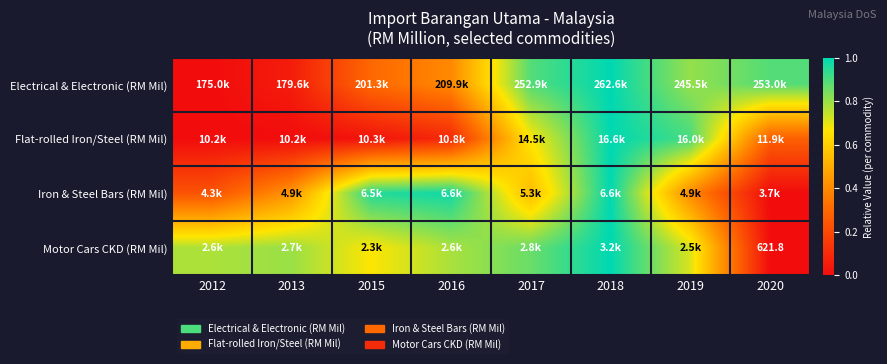

At which category is the sum across all series the highest?

2018